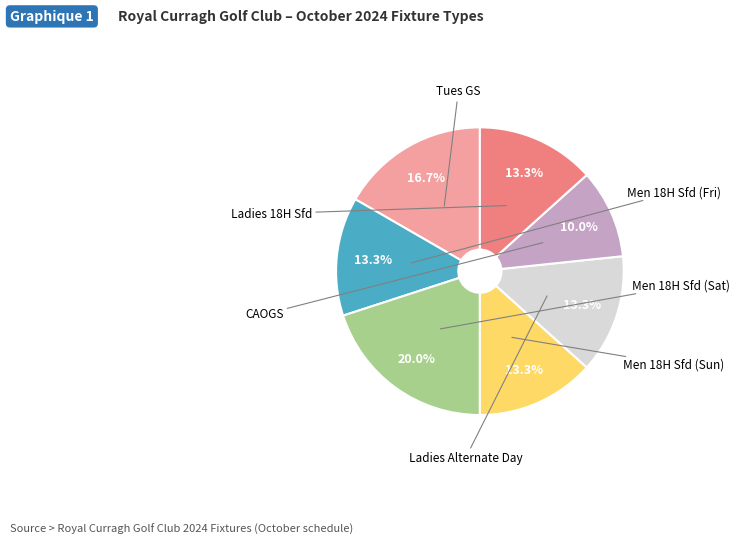

To the nearest percent, what is the difference between the largest and smallest slice percentages?

10%